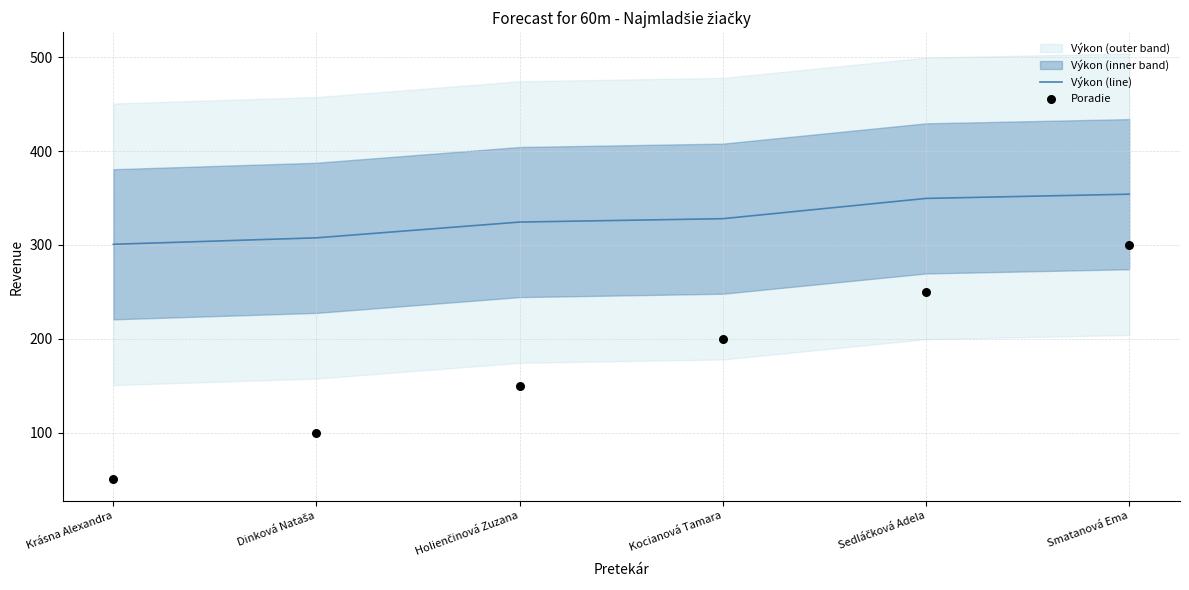

At how many categories does at least one series exceed 199?

6